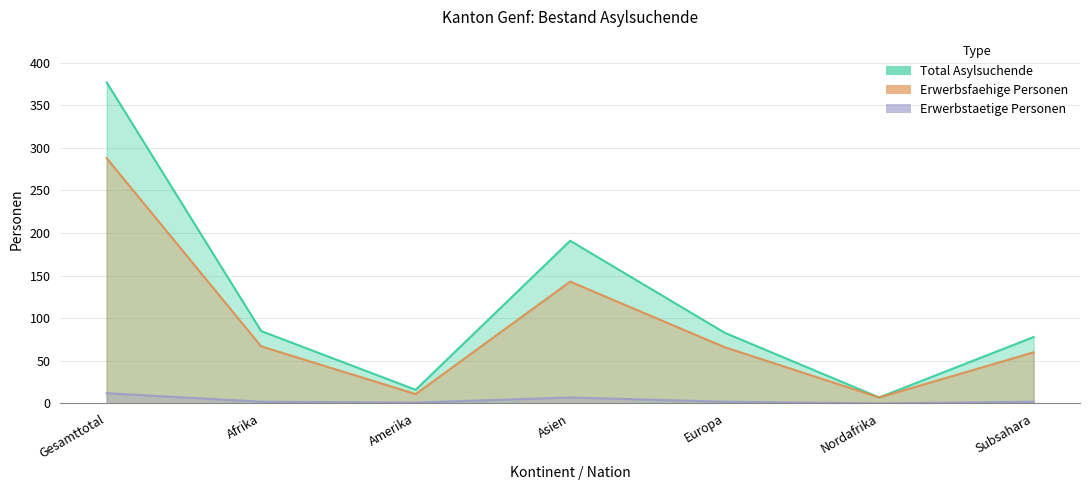

True or false: Erwerbstaetige Personen and Total Asylsuchende cross at least once.

False